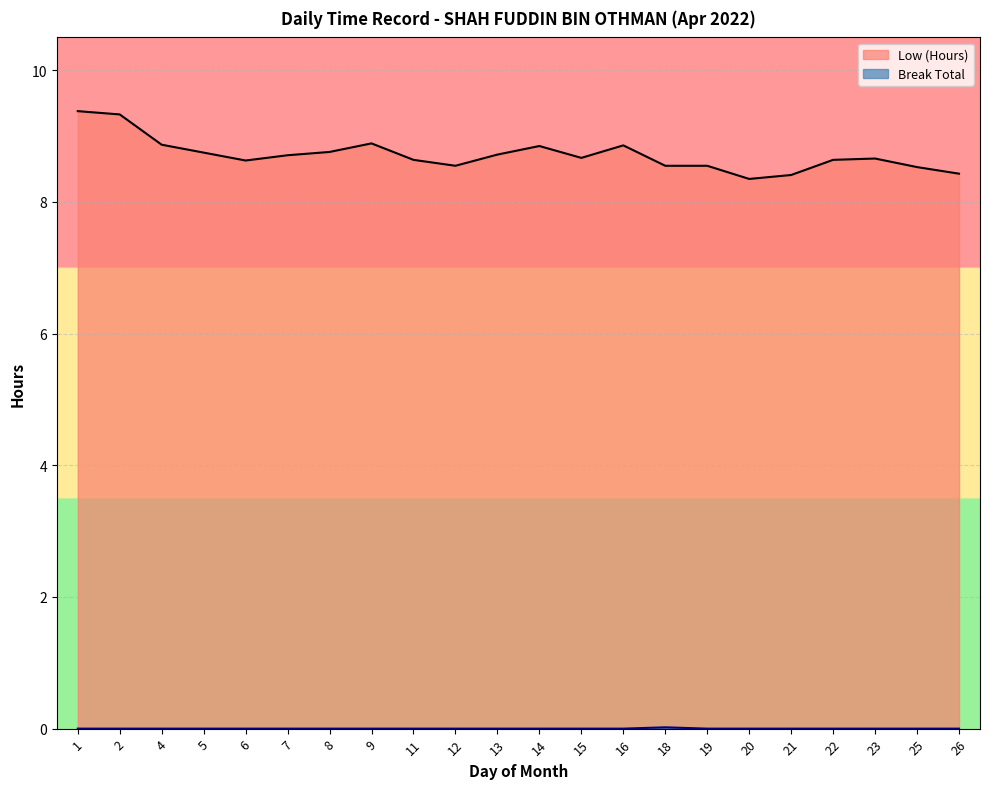

Which series has the largest total across all categories?

Low (Hours)